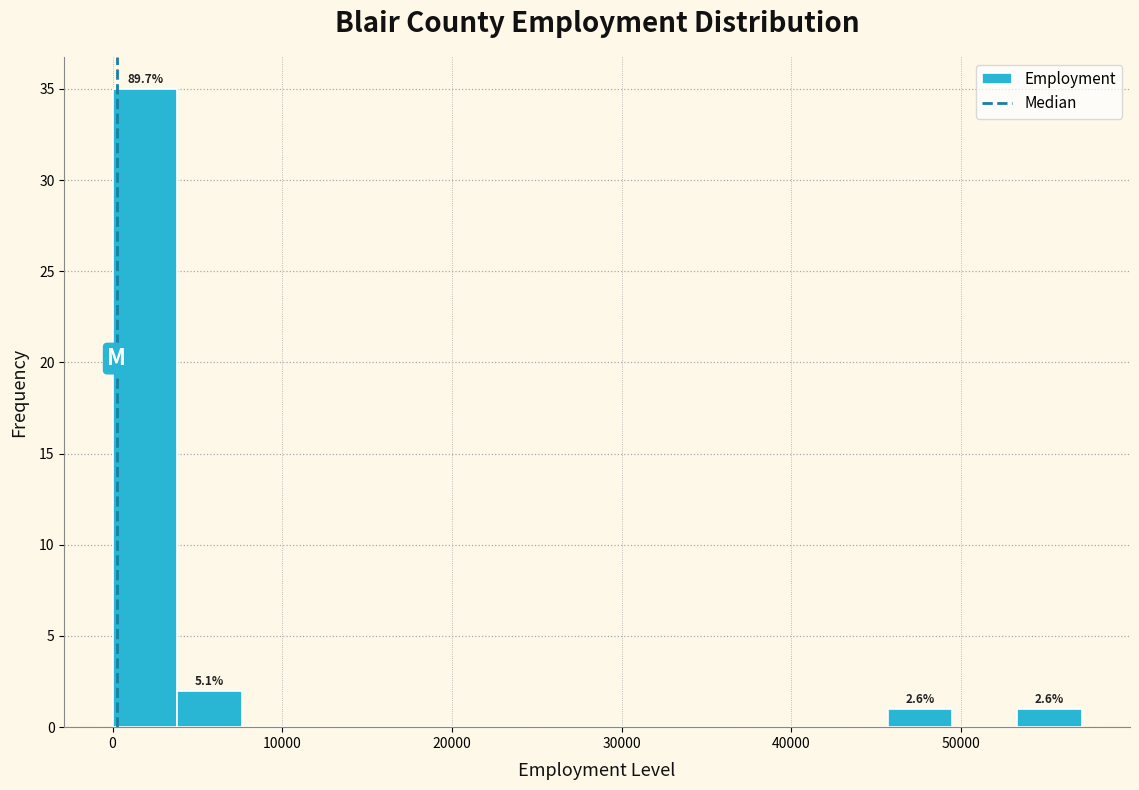

Around what value on the x-axis is the tallest bar? Give the approximate position of its centre, as read against the axis.

2000